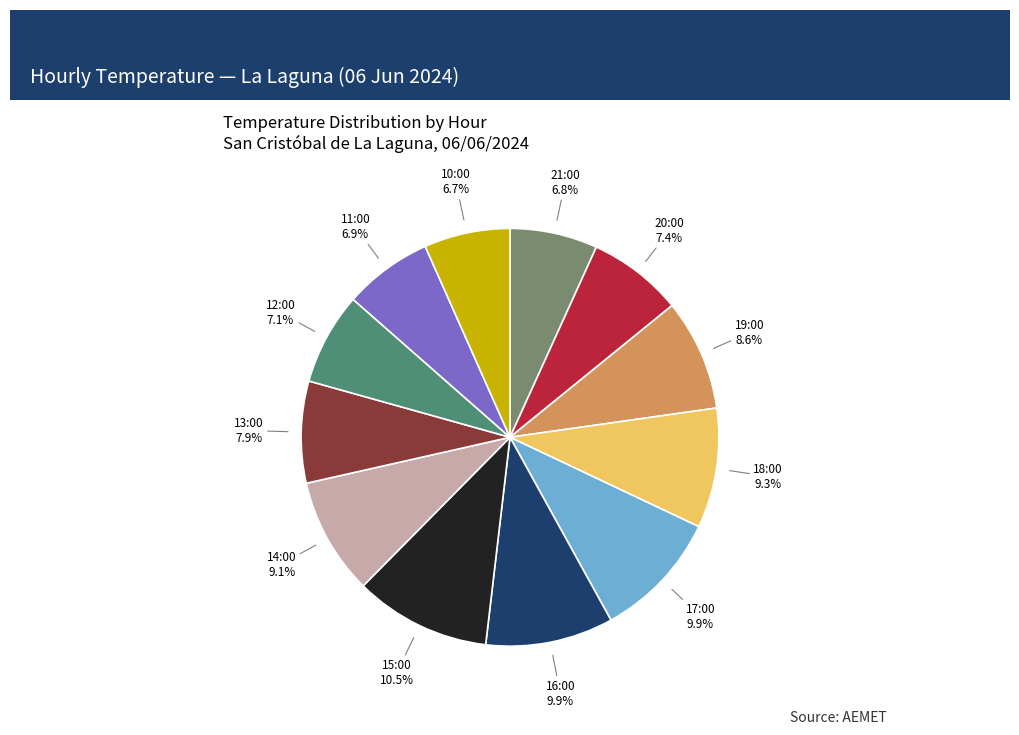

Is there a majority slice in this chart?

No